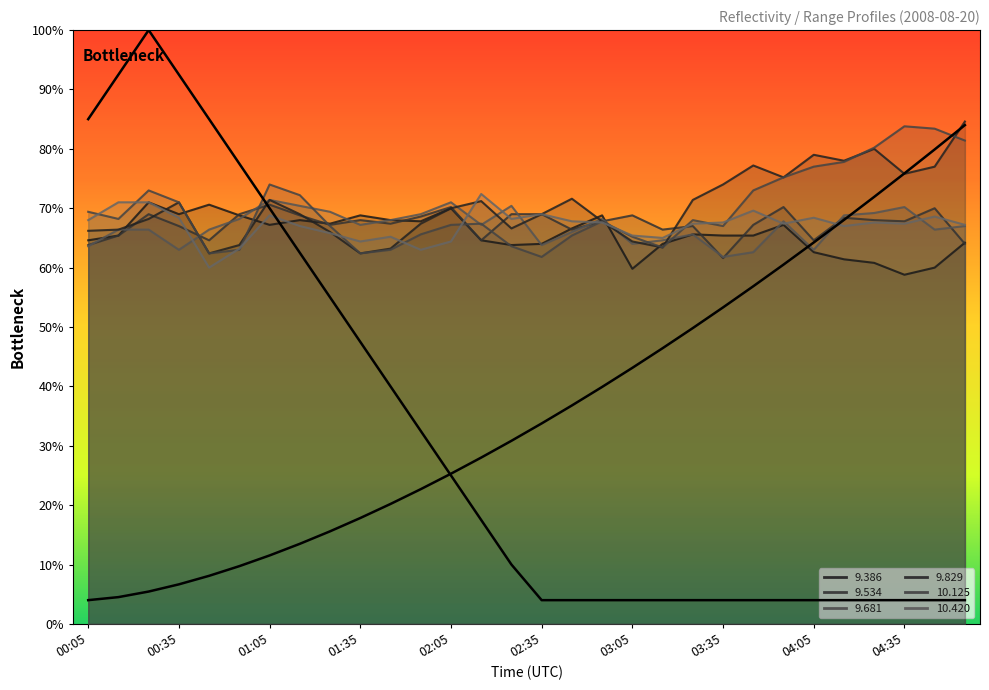

What is the sum of all   9.534 values?

1010.2